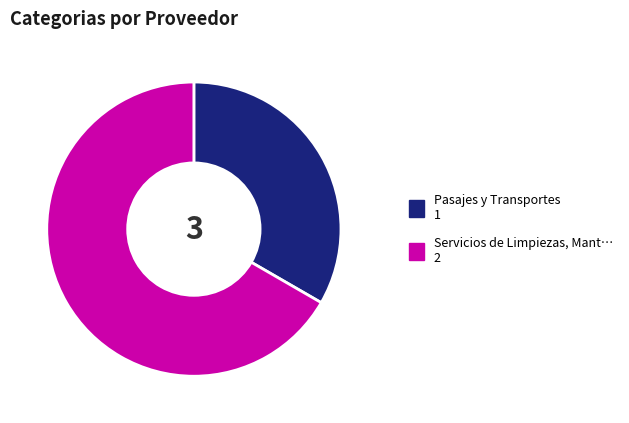

Is there a majority slice in this chart?

Yes